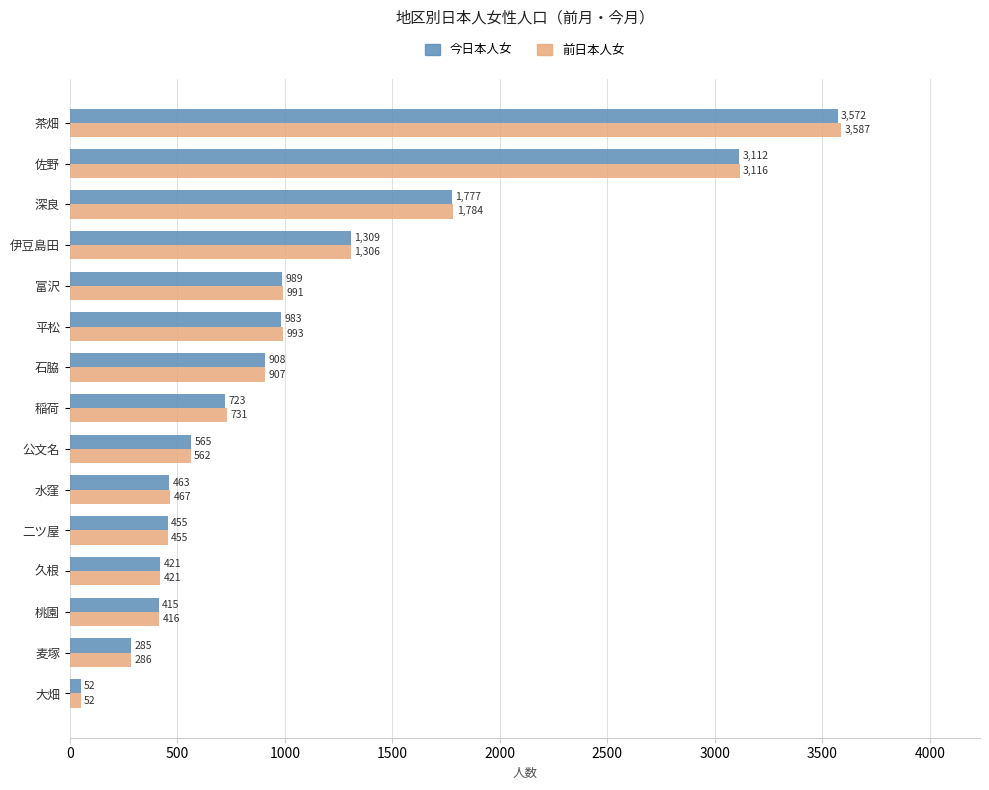

Which category has the lowest value in the 前日本人女 series?

大畑